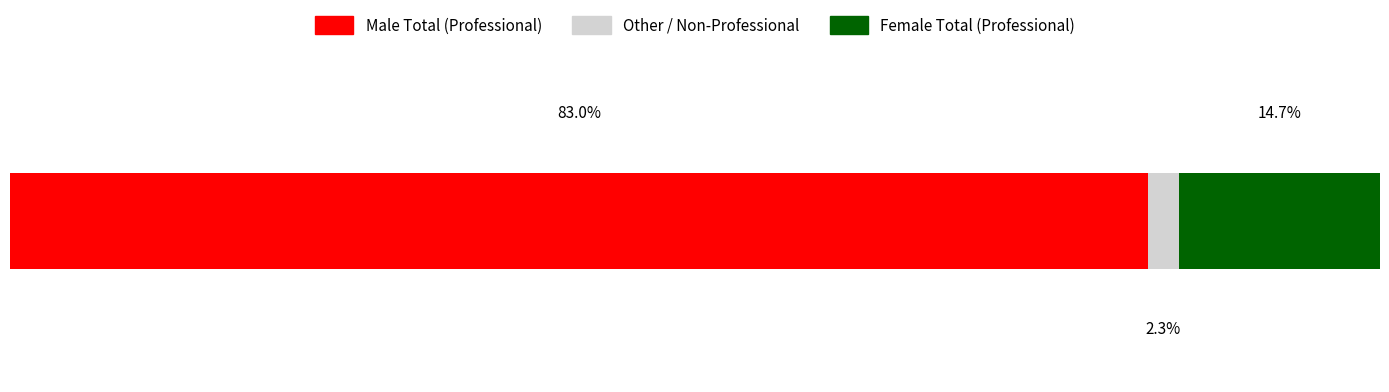

What are all the series names shown in the legend?

Male Total (Professional), Other / Non-Professional, Female Total (Professional)